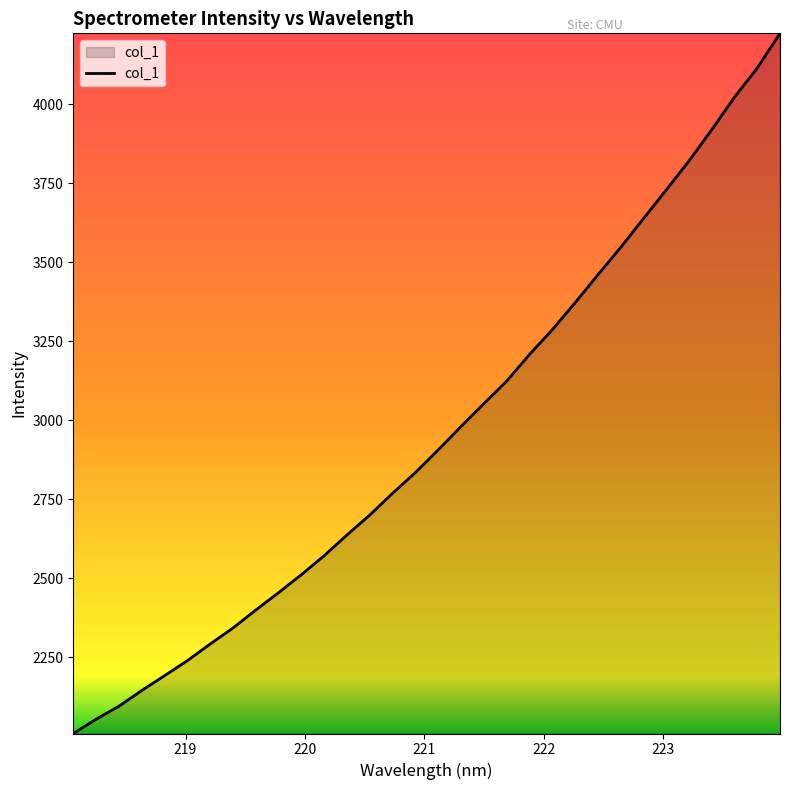

True or false: the data has more than 2 interior local peaks.

False